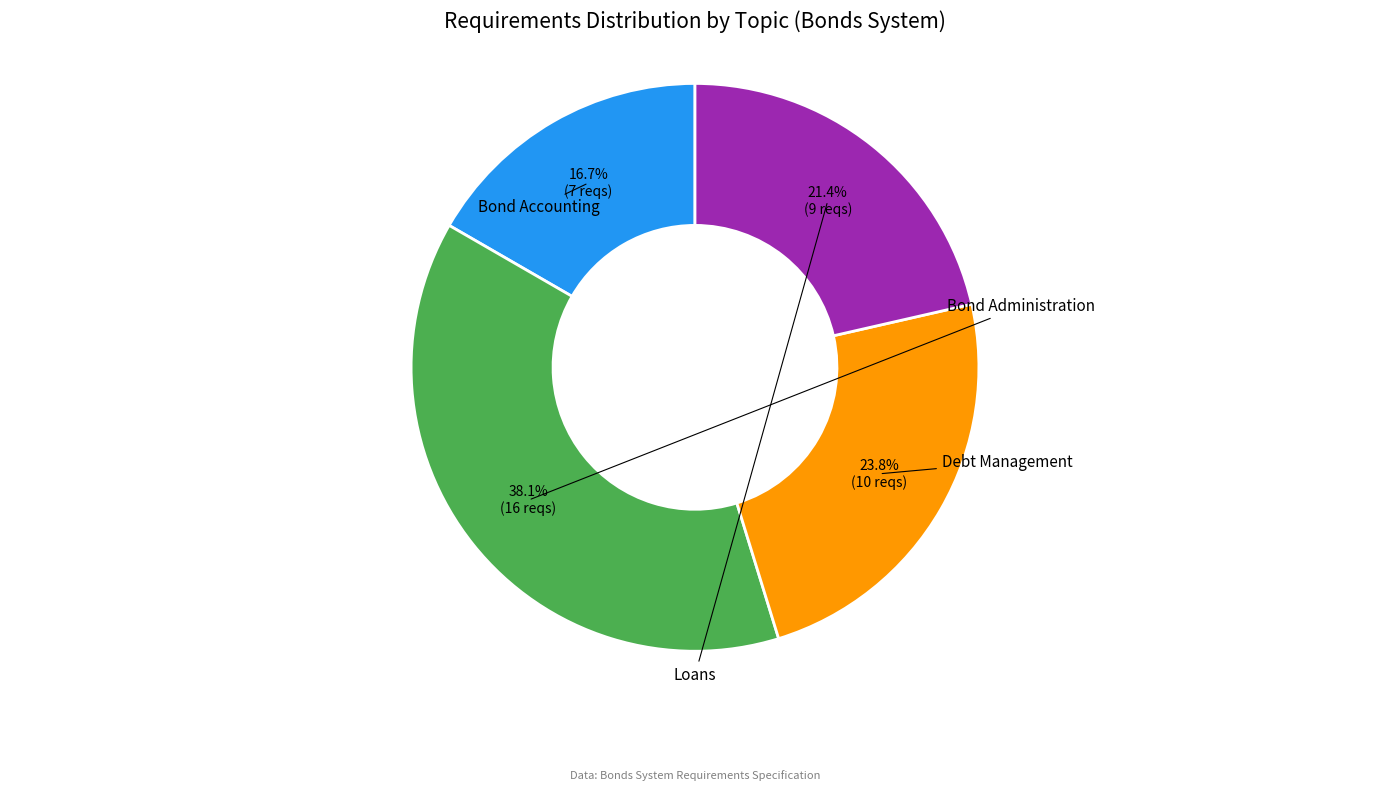

Is there any slice that represents more than half of the pie?

No